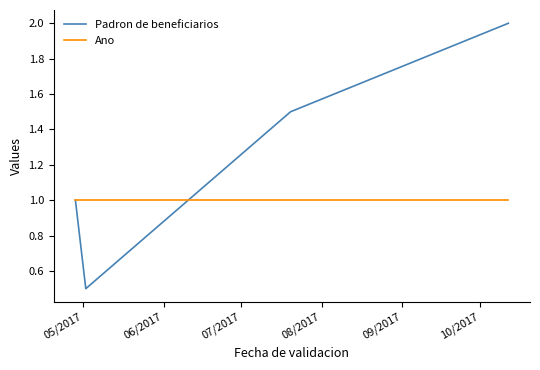

True or false: Padron de beneficiarios has more than 2 interior local peaks.

False